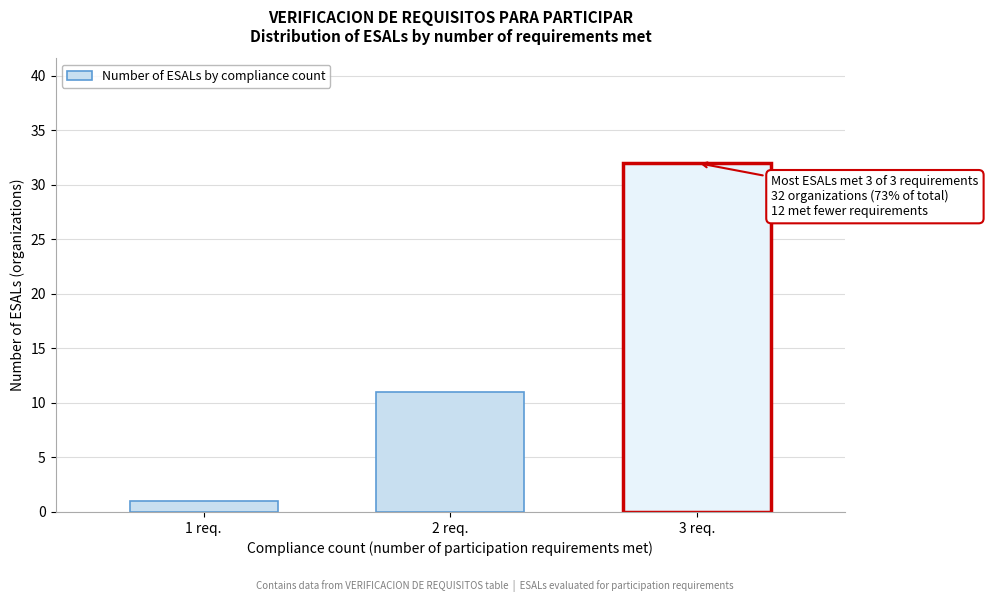

Reading left to right, extract all data points from this chart.

1 req.=1	2 req.=11	3 req.=32